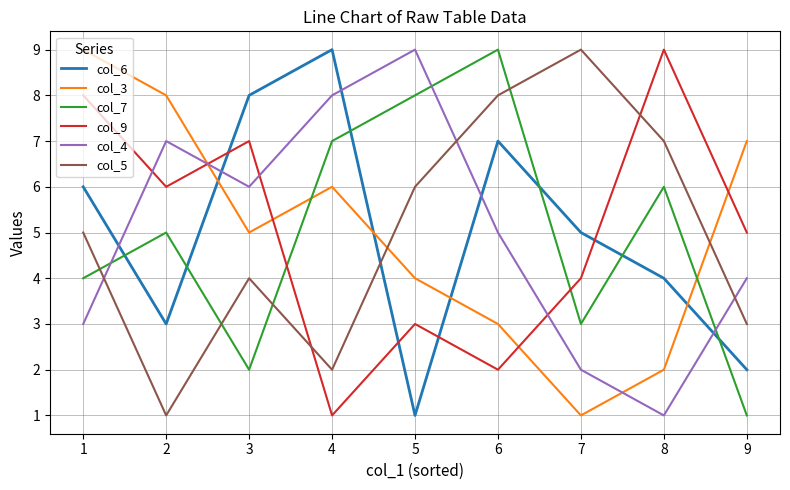

What is the sum of the col_3 values at 7 and 6?

4